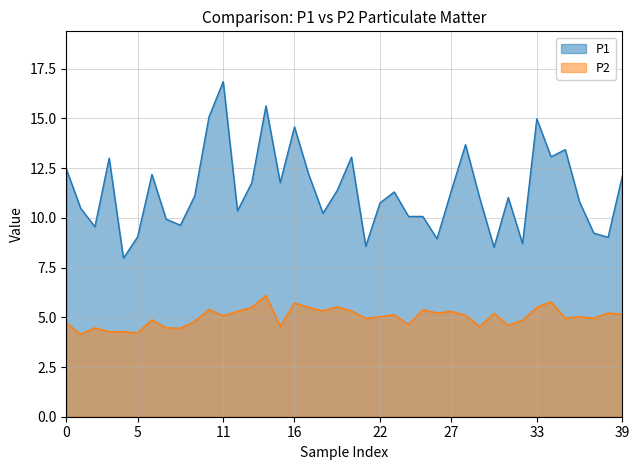

What is the value of the P1 point at the 26th from the left?

10.1